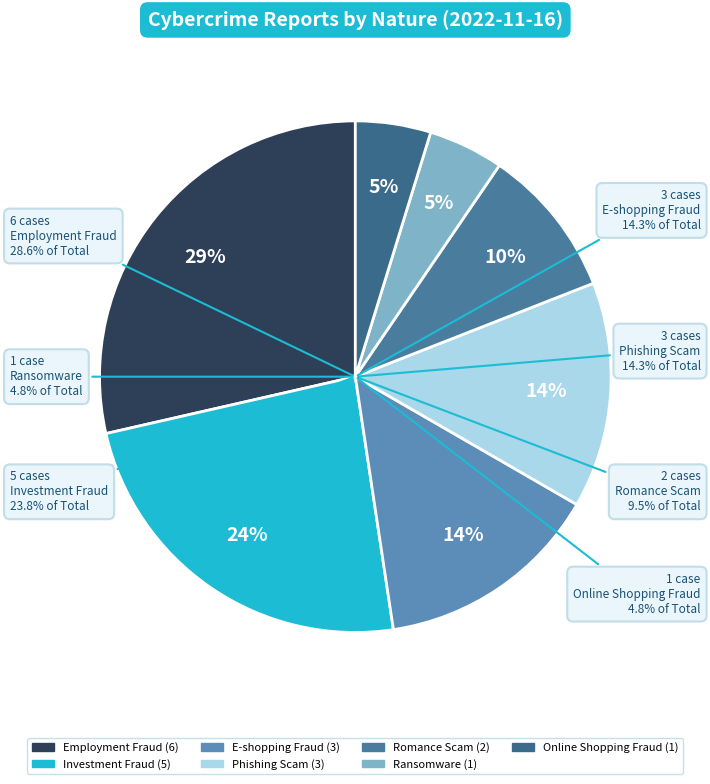

True or false: Romance Scam accounts for 10% of the total.

True